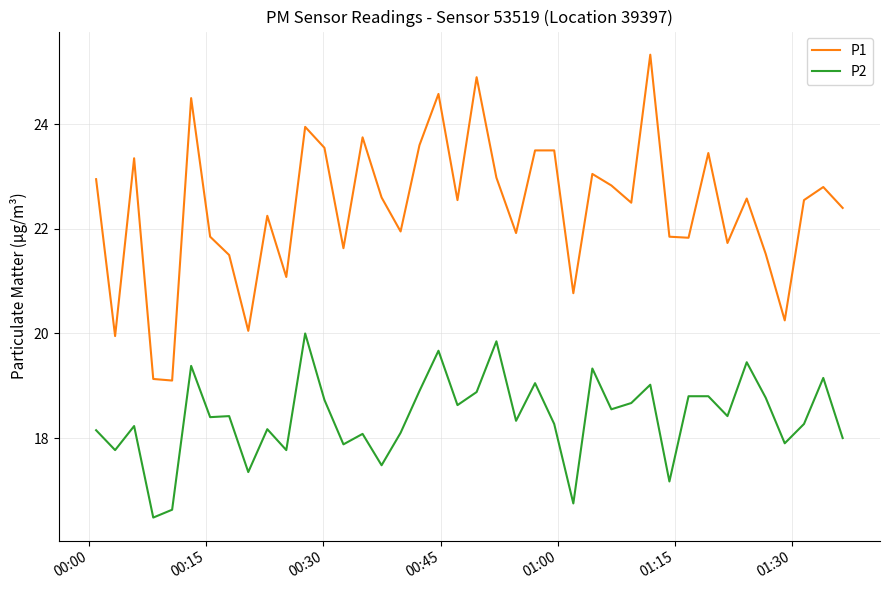

What is the difference between the maximum and minimum values in the P2 series?

3.5